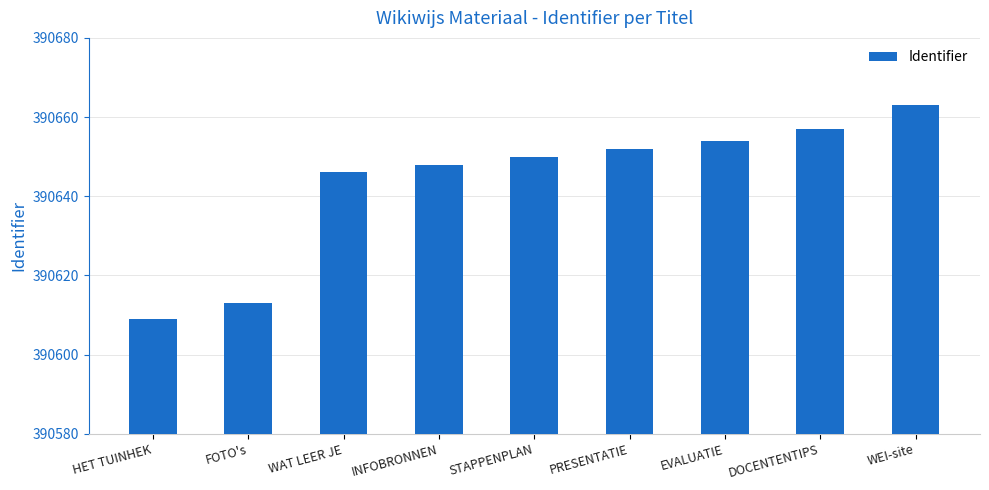

Rank the categories by value from lowest to highest.

HET TUINHEK, FOTO's, WAT LEER JE, INFOBRONNEN, STAPPENPLAN, PRESENTATIE, EVALUATIE, DOCENTENTIPS, WEI-site